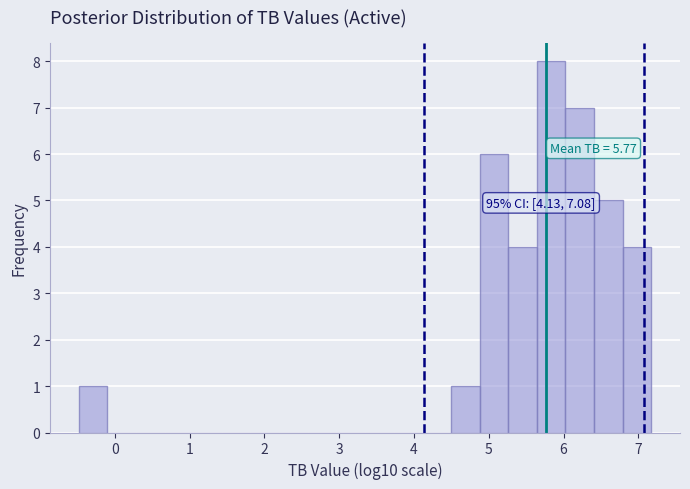

Read against the x-axis, roughly where is the centre of the tallest bar?

5.8